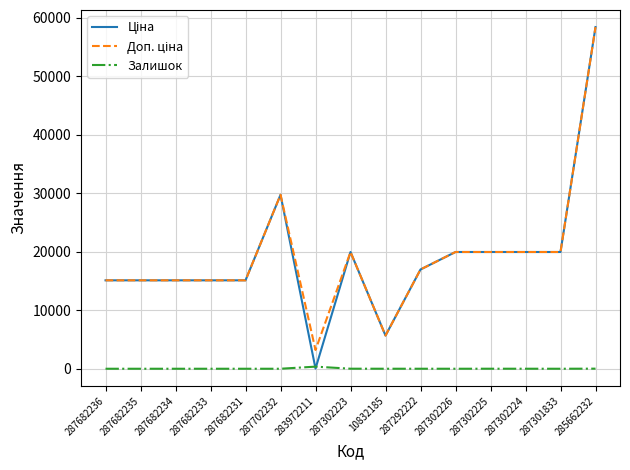

What is the greatest value displayed?

58426.5